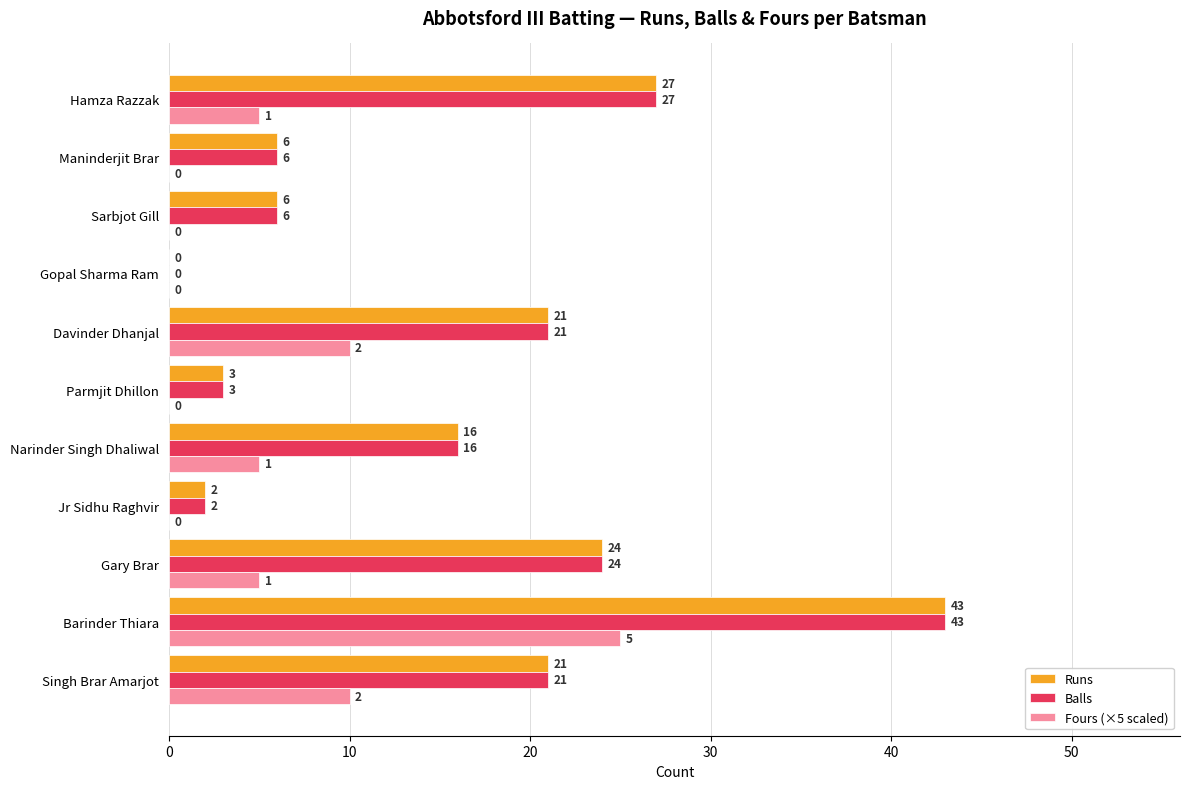

What are all the series names shown in the legend?

Runs, Balls, Fours (×5 scaled)